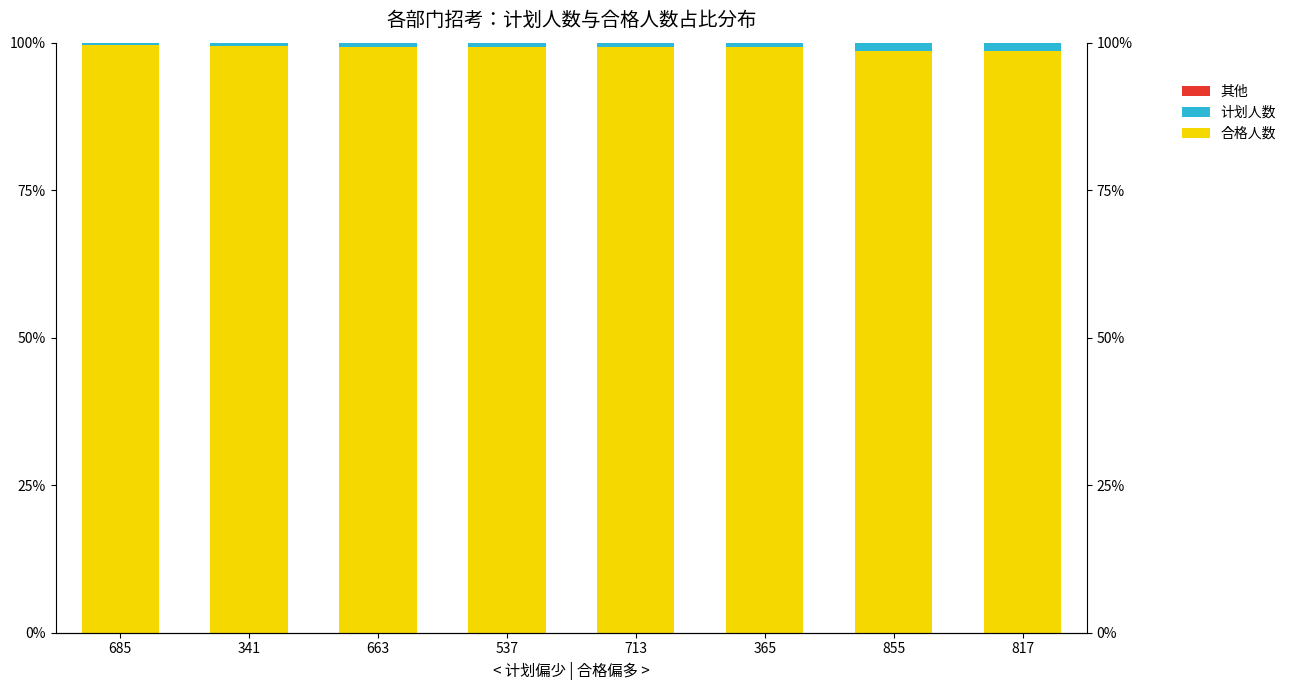

How many groups of bars are there?

8